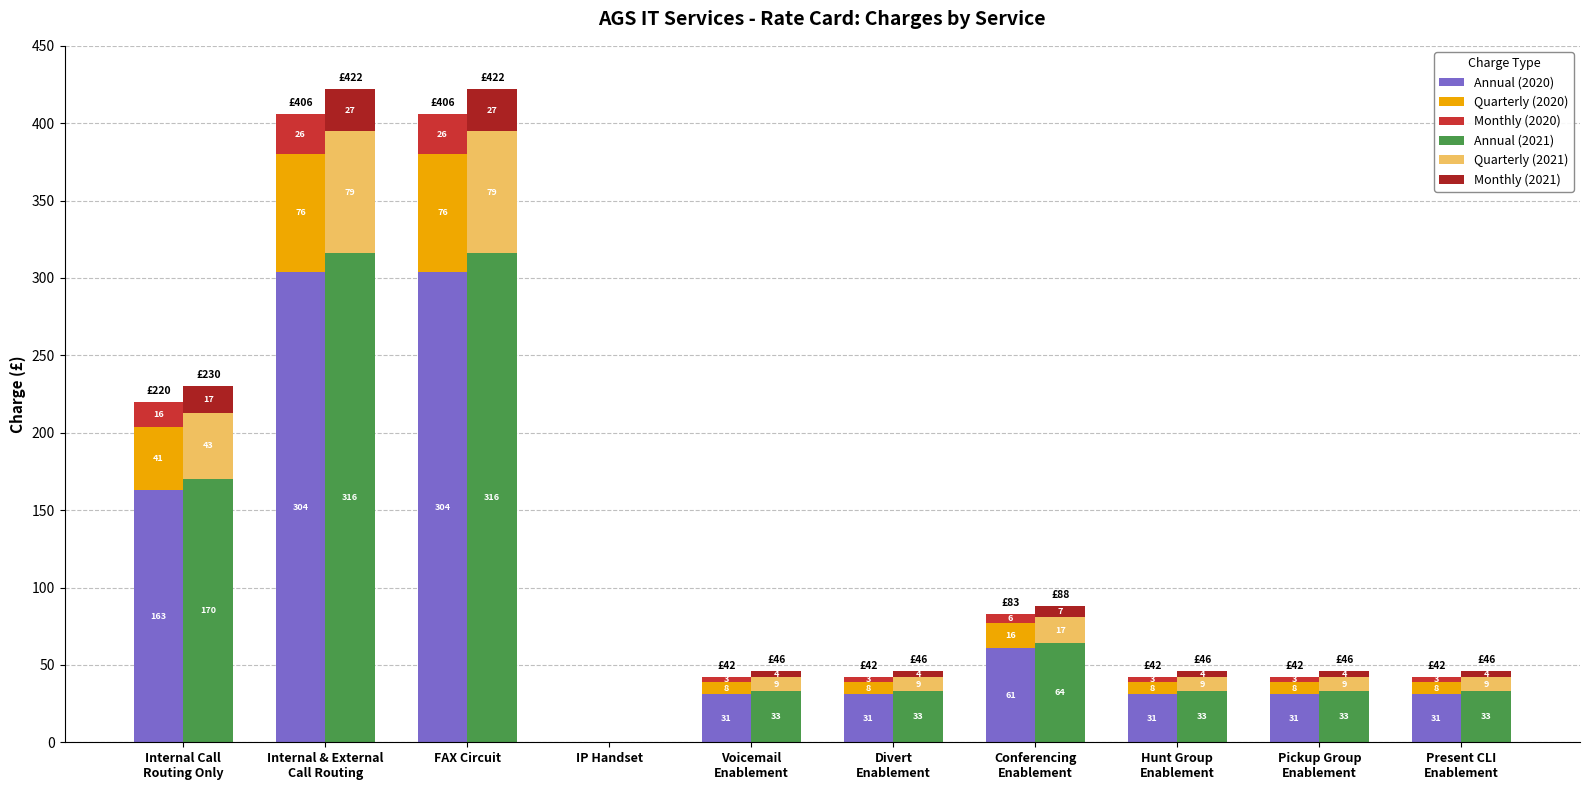

What is the label of the 3rd bar from the left?

FAX Circuit